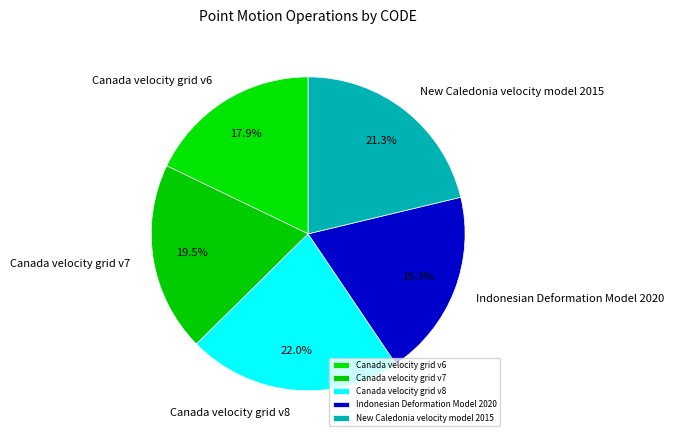

To the nearest percent, what percentage of the pie is New Caledonia velocity model 2015?

21%